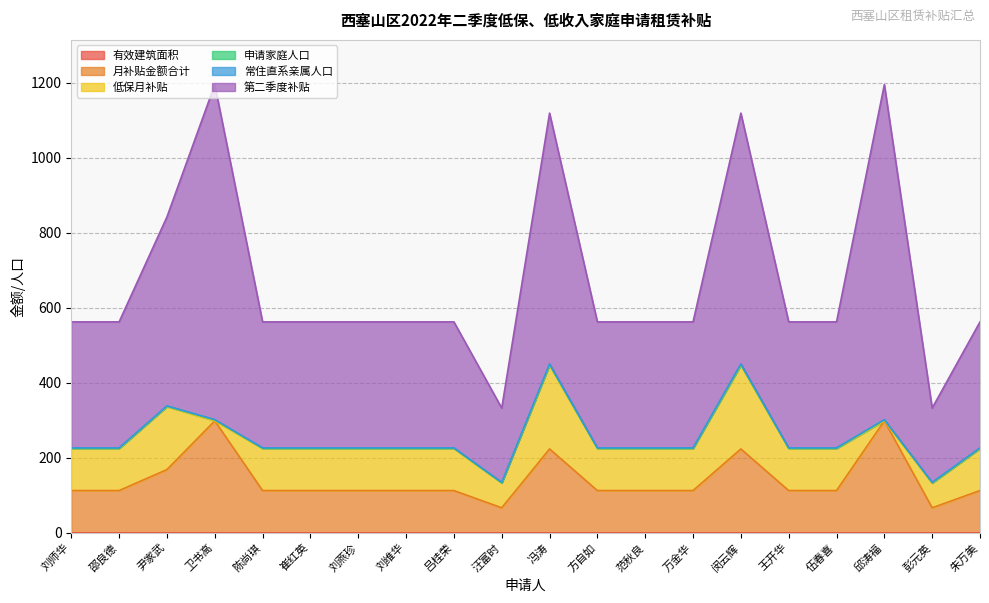

True or false: 申请家庭人口 has a value of 0 at 尹家武.

False